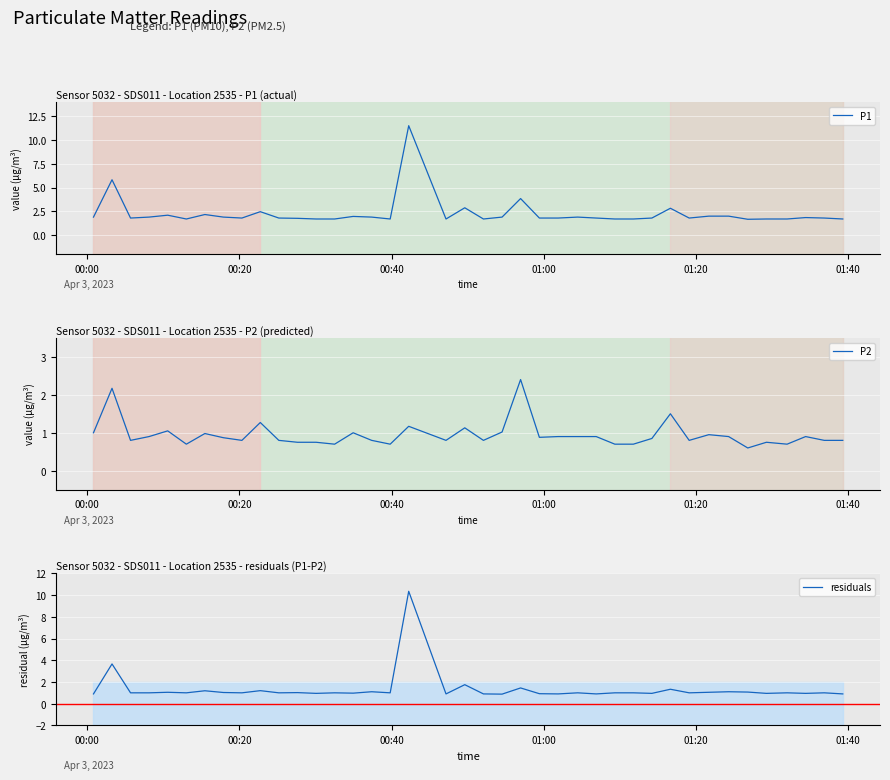

What are all the series names shown in the legend?

P1, P2, residuals